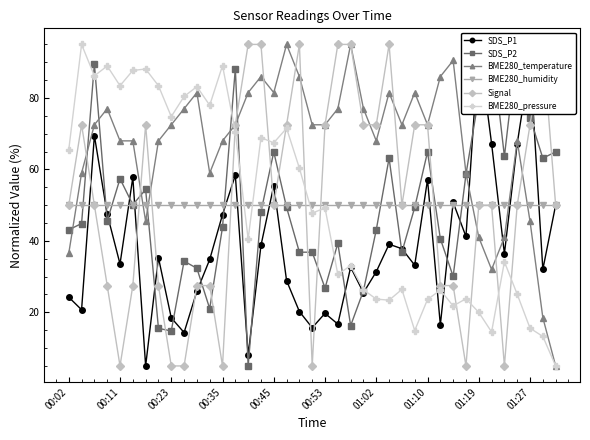

True or false: Signal and BME280_humidity cross at least once.

True